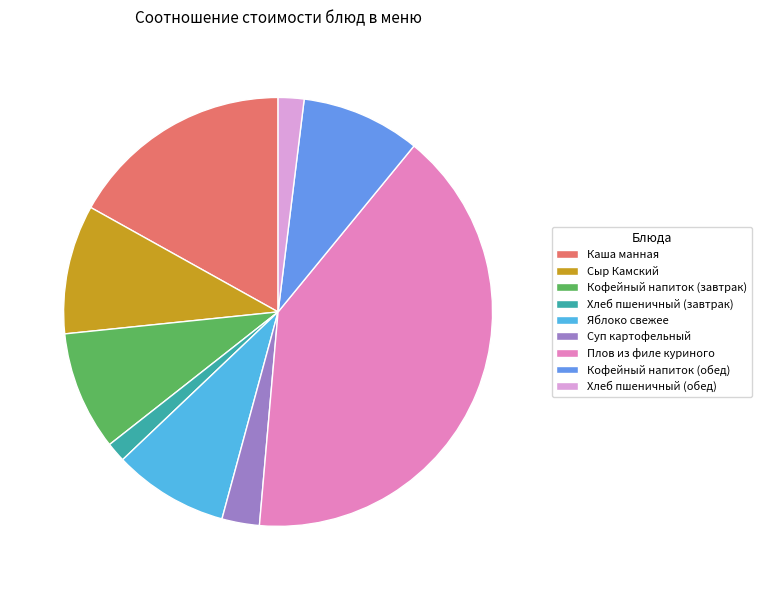

Which has a higher value, Сыр Камский or Плов из филе куриного?

Плов из филе куриного